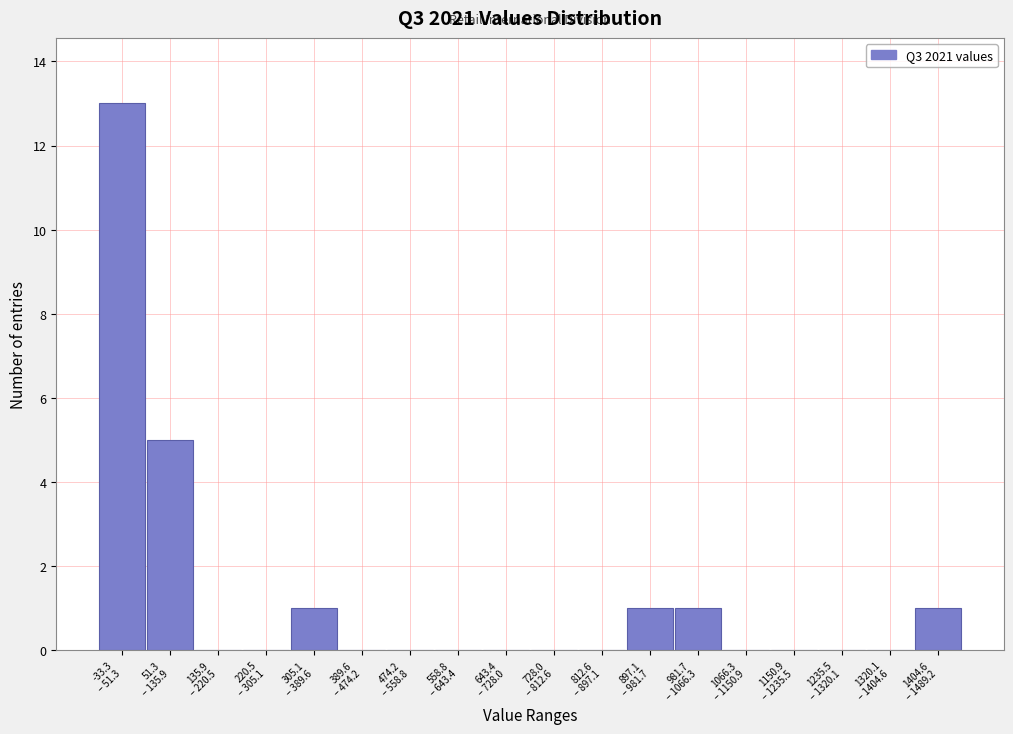

What is the sum of all values?

22